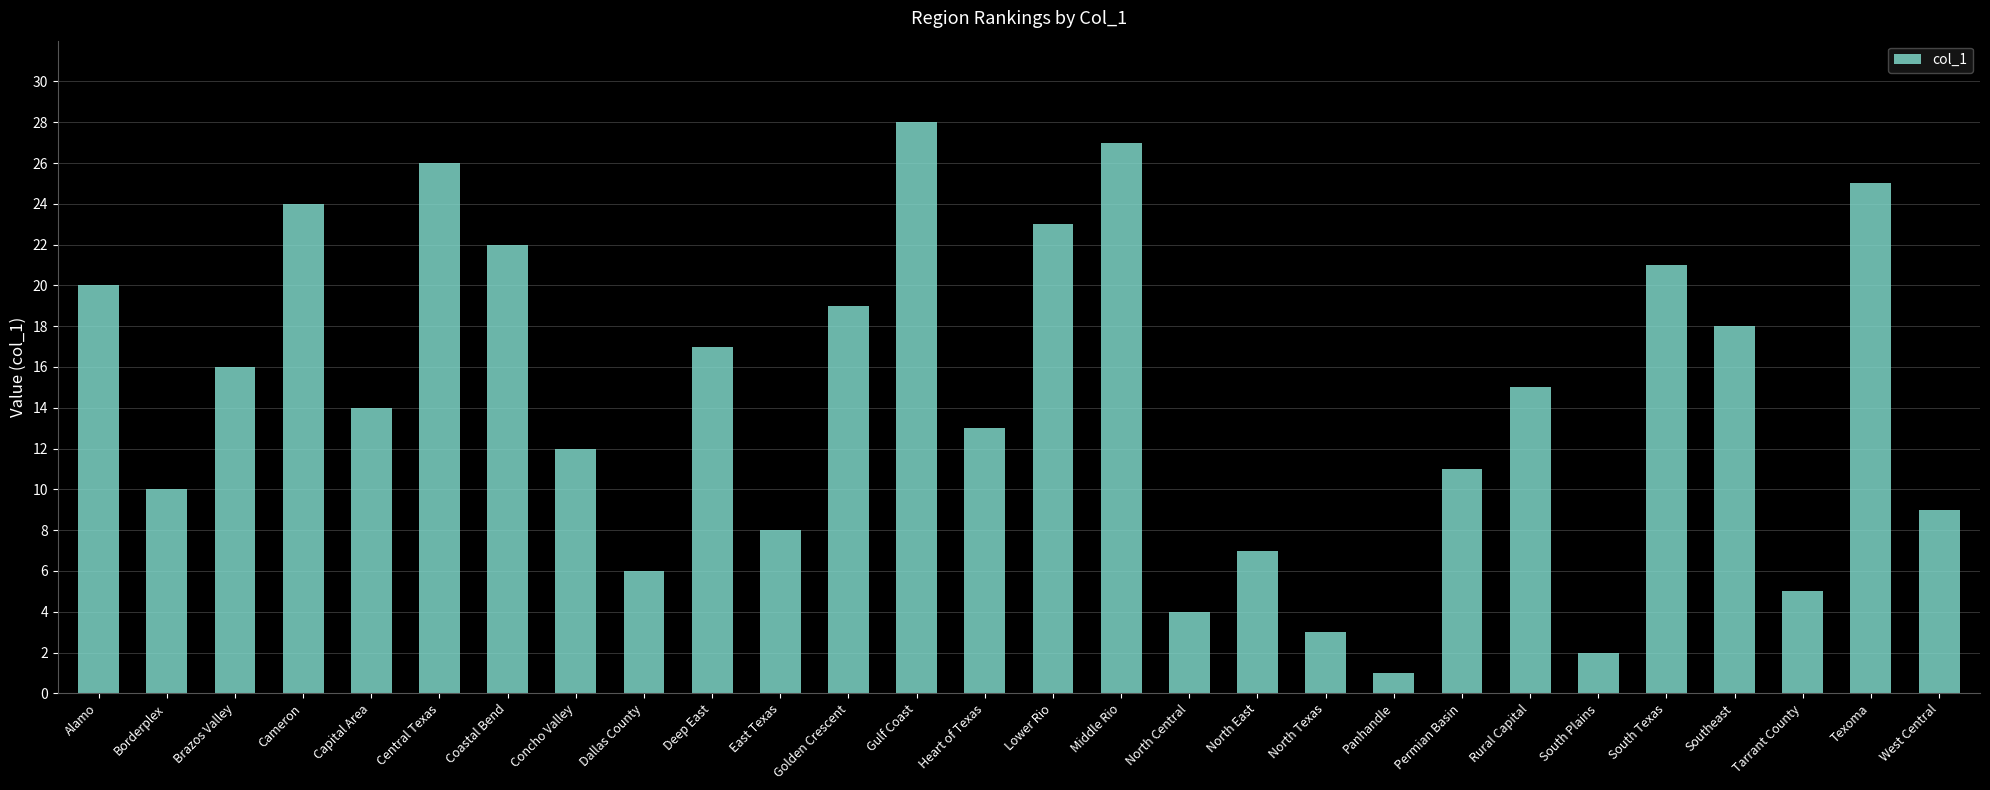

What is the minimum value shown in the chart?

1